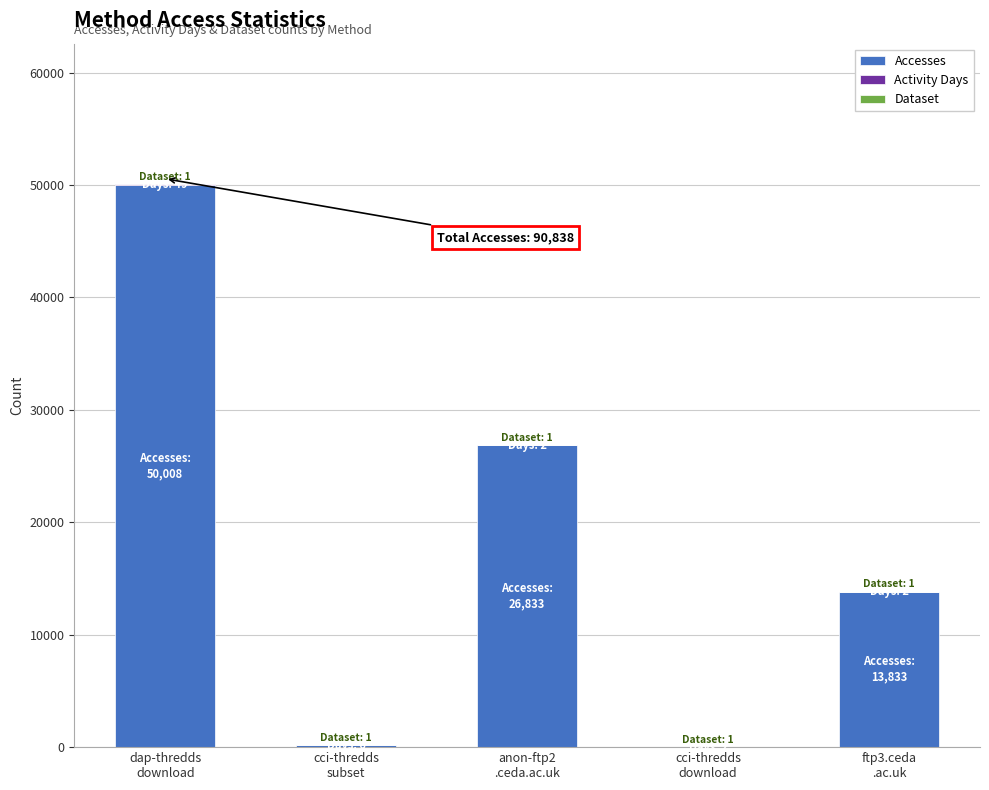

Are the bars grouped side by side (vs. stacked)?

No